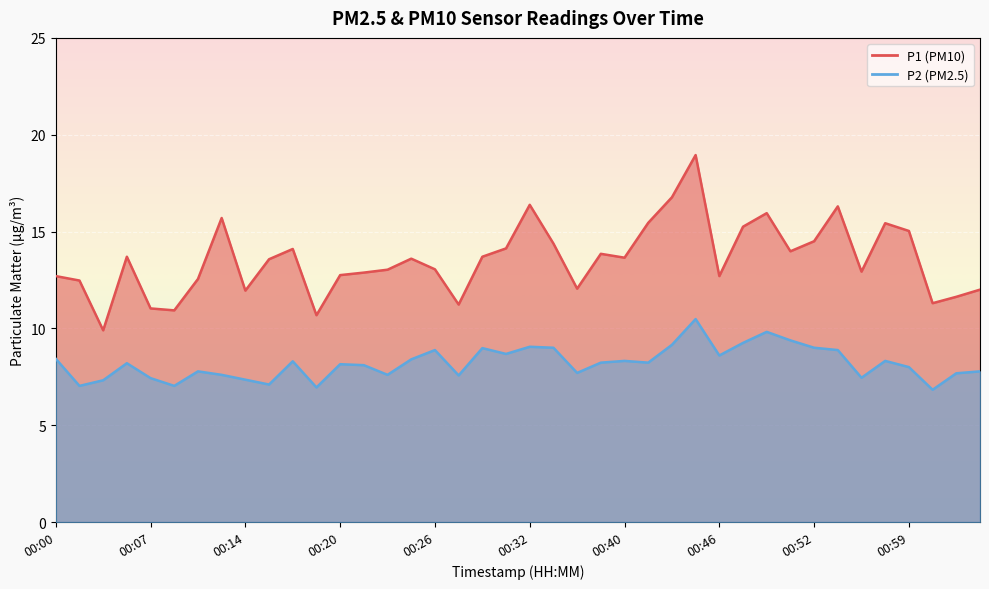

The P2 series shows 2.3 at 00:41. True or false?

False